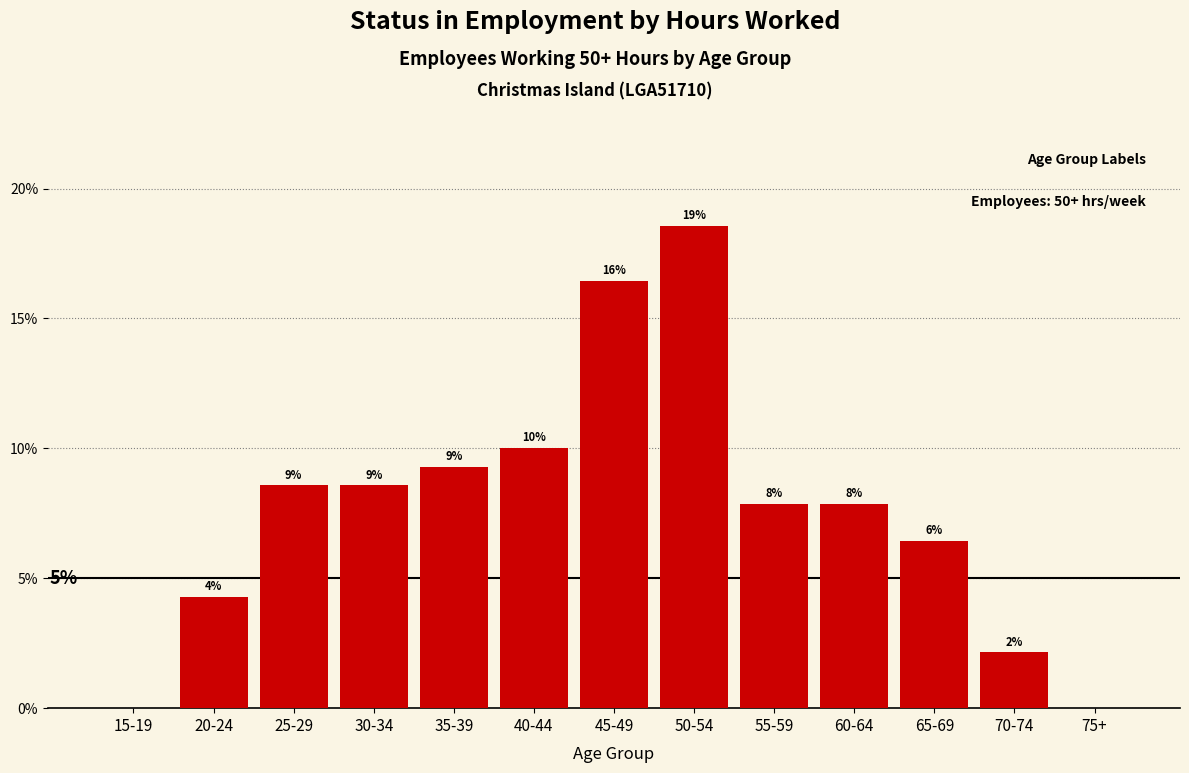

Are the bars horizontal?

No